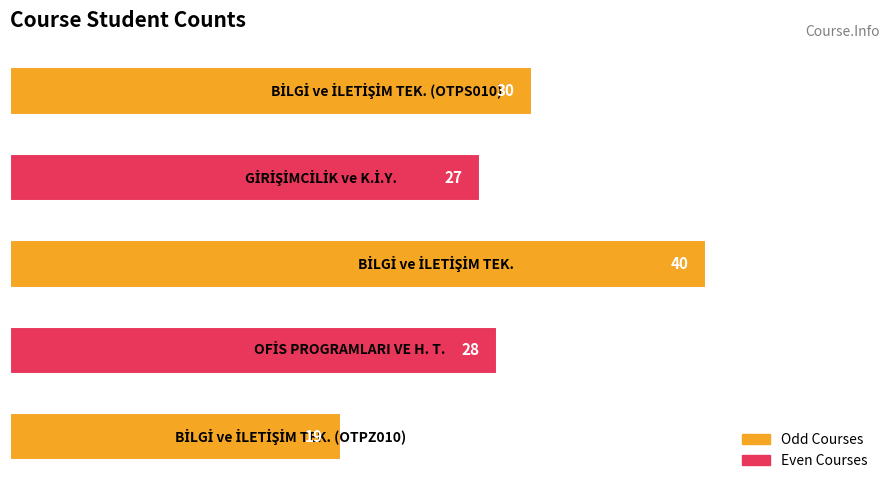

What is the maximum value shown in the chart?

40